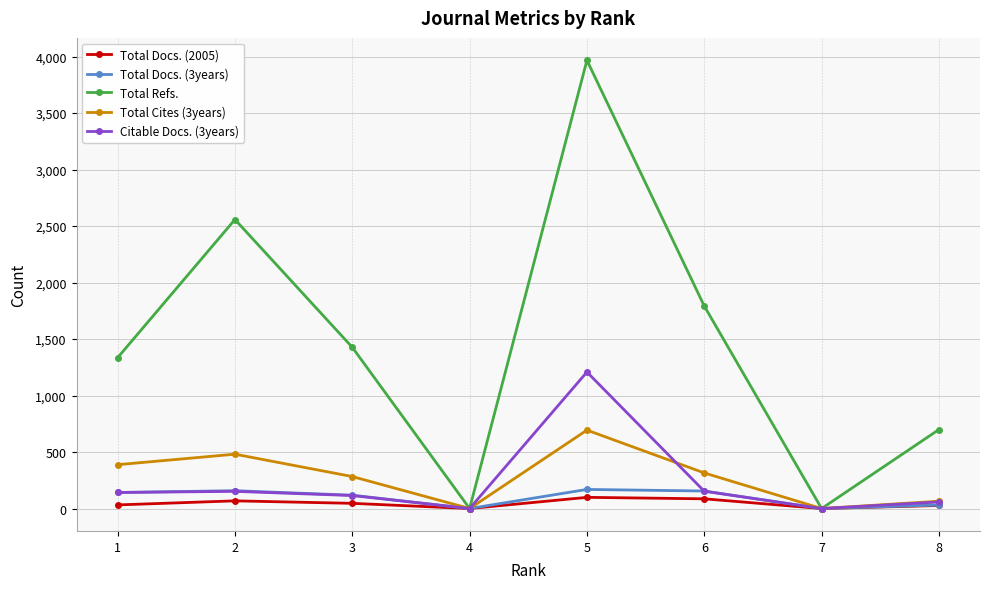

True or false: Total Refs. has a value of 999 at 8.

False